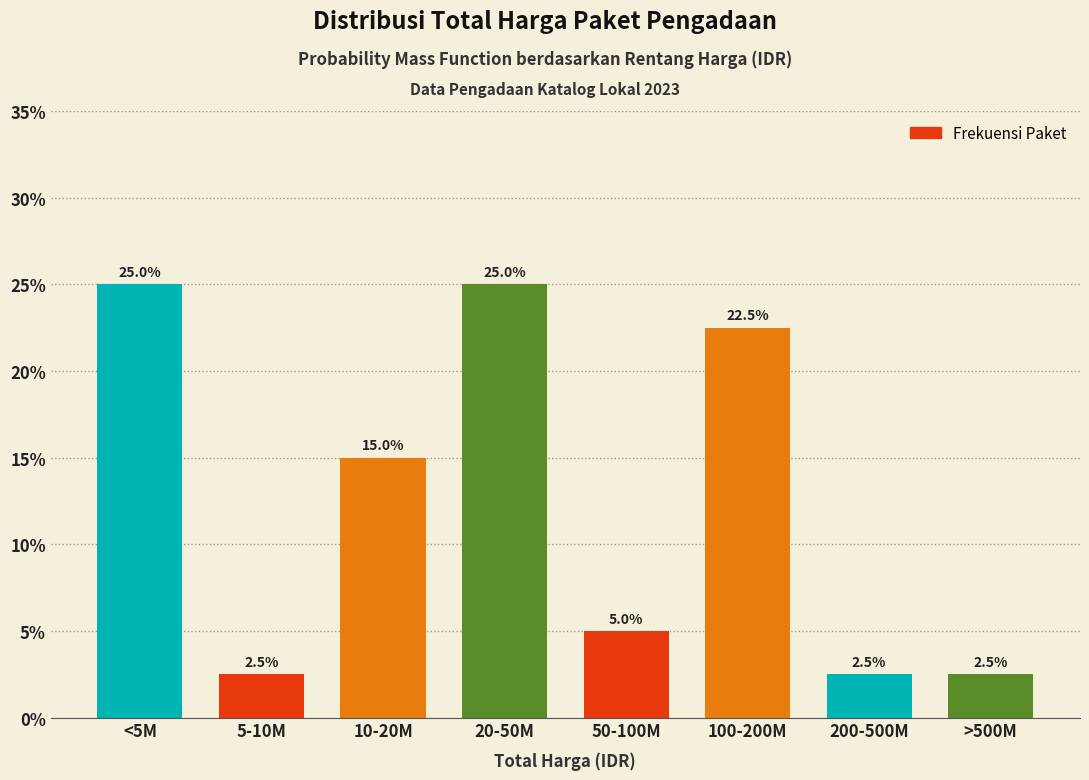

Reading left to right, extract all data points from this chart.

25.0	2.5	15.0	25.0	5.0	22.5	2.5	2.5